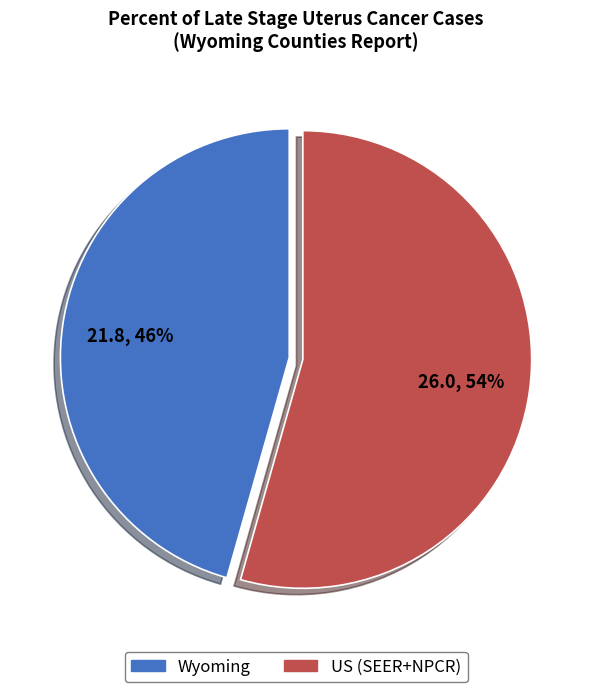

Which category has the smallest portion of the pie?

Wyoming